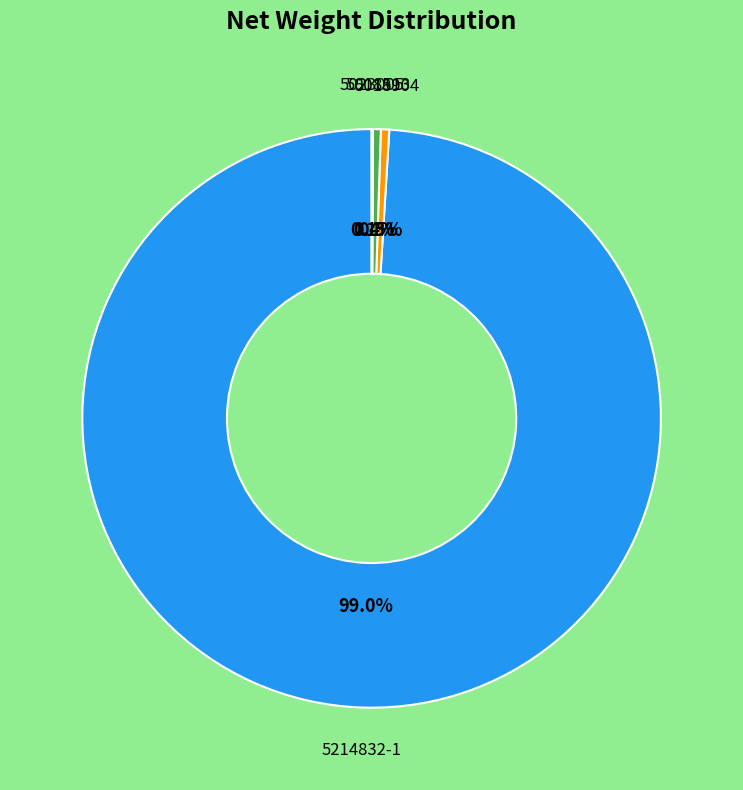

Between 5018904 and 5214832-1, which is larger?

5214832-1